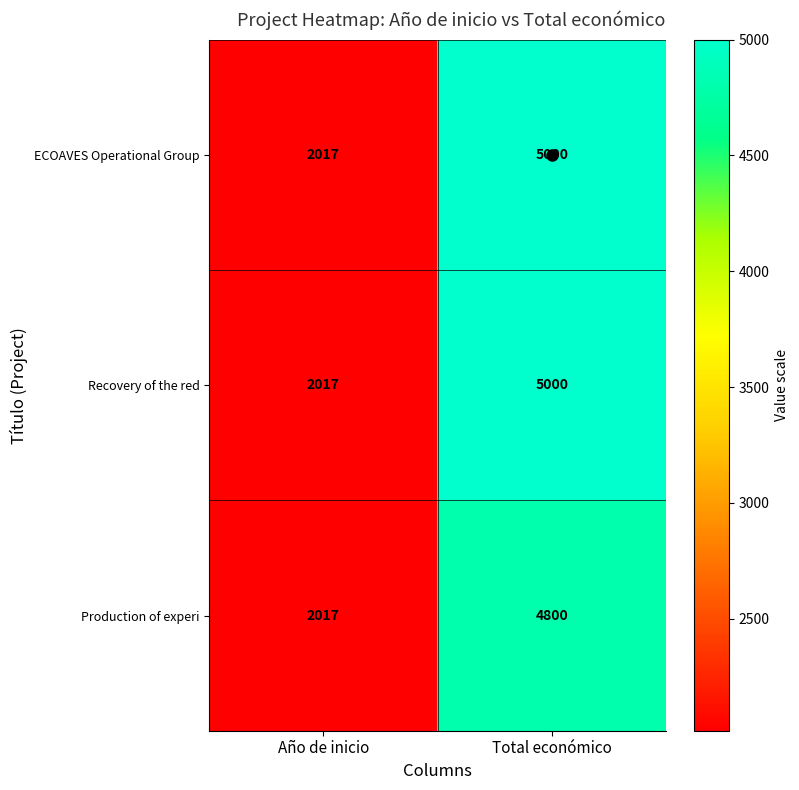

What is the approximate value of Recovery of the red at Total económico, to the nearest 10?

5000